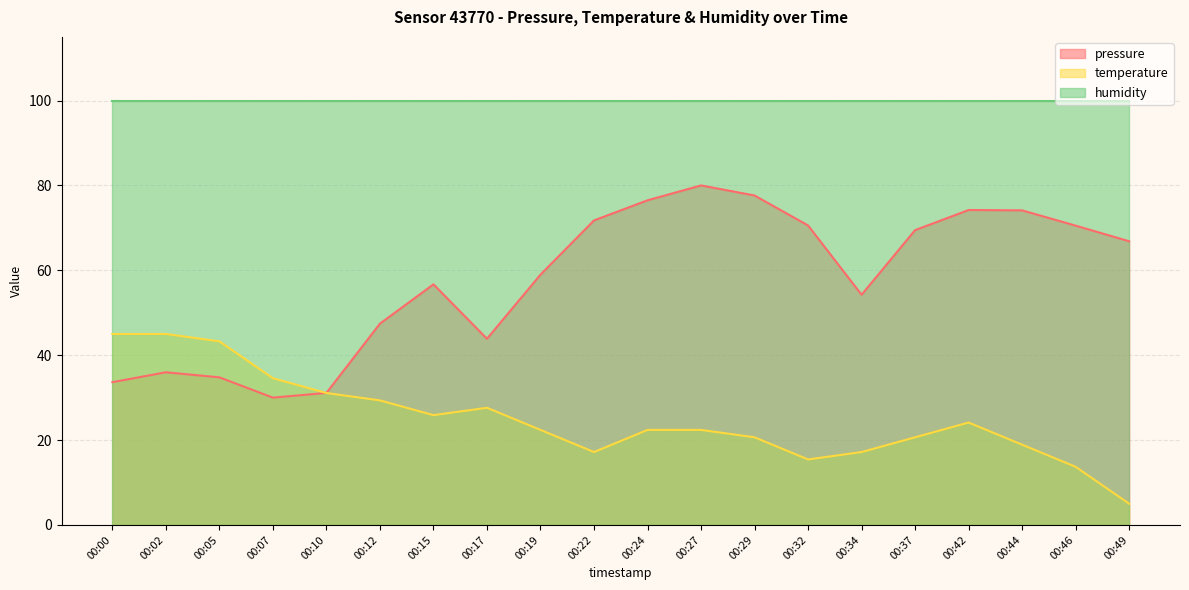

List the labels in order of temperature value, largest first.

00:00, 00:02, 00:05, 00:07, 00:10, 00:12, 00:17, 00:15, 00:42, 00:19, 00:24, 00:27, 00:29, 00:37, 00:44, 00:22, 00:34, 00:32, 00:46, 00:49